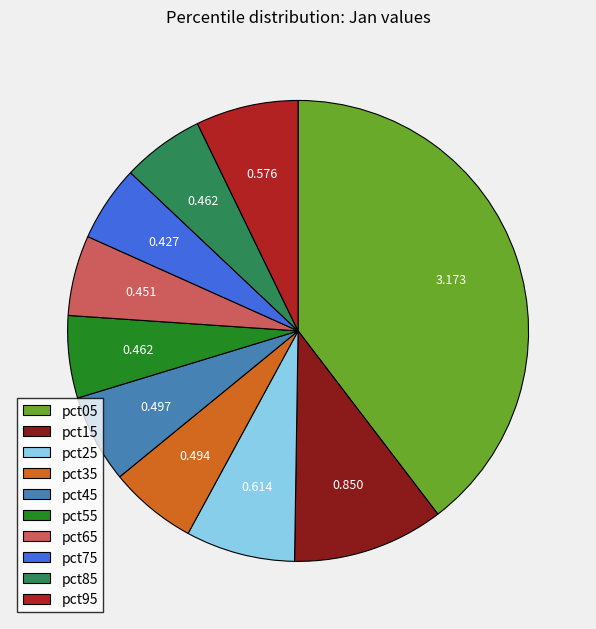

Is it true that pct35 is 12% of the pie?

False